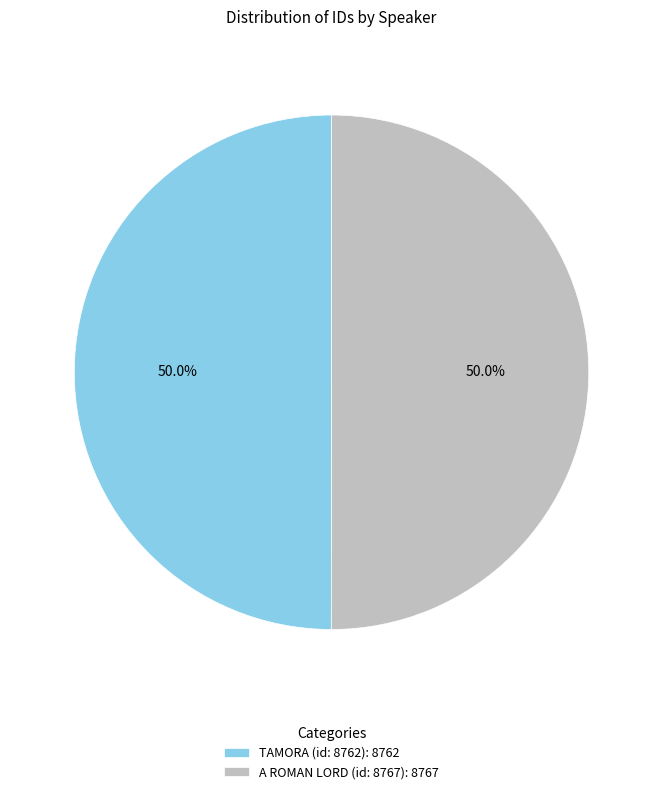

True or false: TAMORA (id: 8762) accounts for 50% of the total.

True